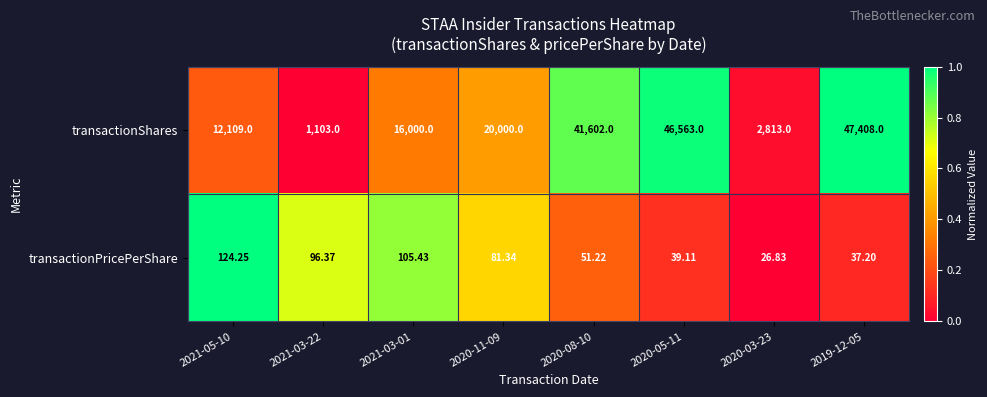

Which series has the largest range (max minus min)?

transactionShares